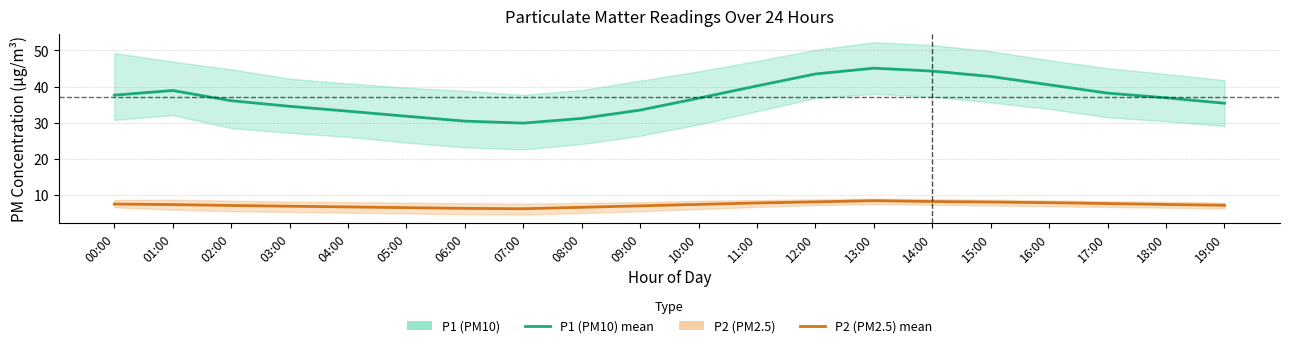

Is the value of P2 (PM2.5) at 01:00 greater than the value of P1 (PM10) at 09:00?

No